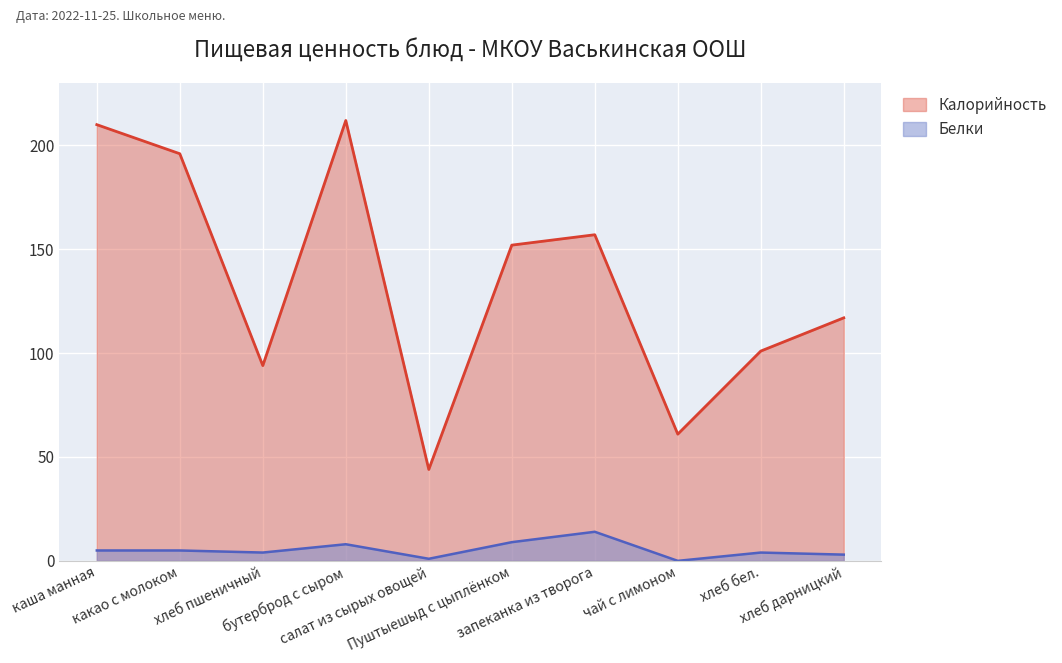

What is the total value across all series at хлеб бел.?

105